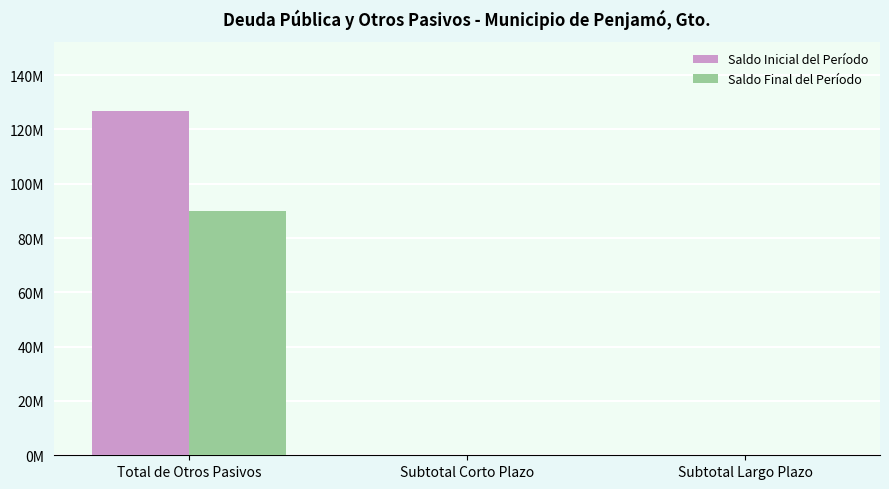

At which category does the chart reach its peak across all series?

Total de Otros Pasivos